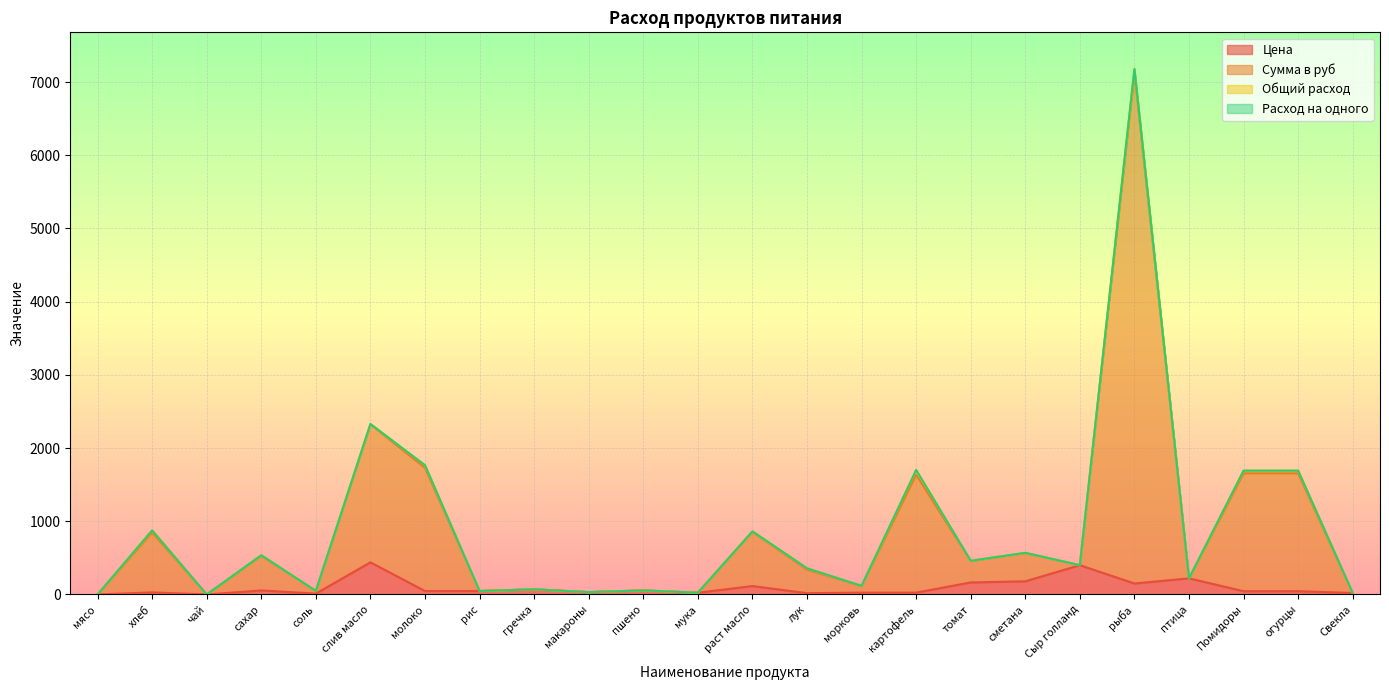

What is the label of the 22nd point from the left?

Помидоры